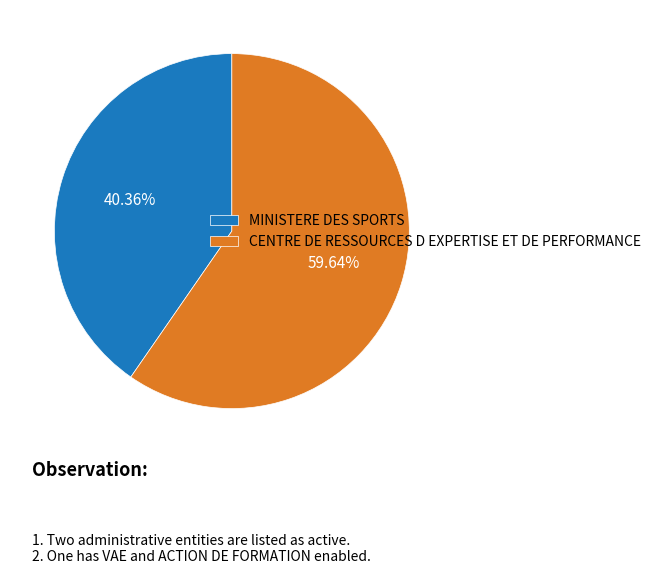

Rank the categories by value from highest to lowest.

CENTRE DE RESSOURCES D EXPERTISE ET DE PERFORMANCE, MINISTERE DES SPORTS